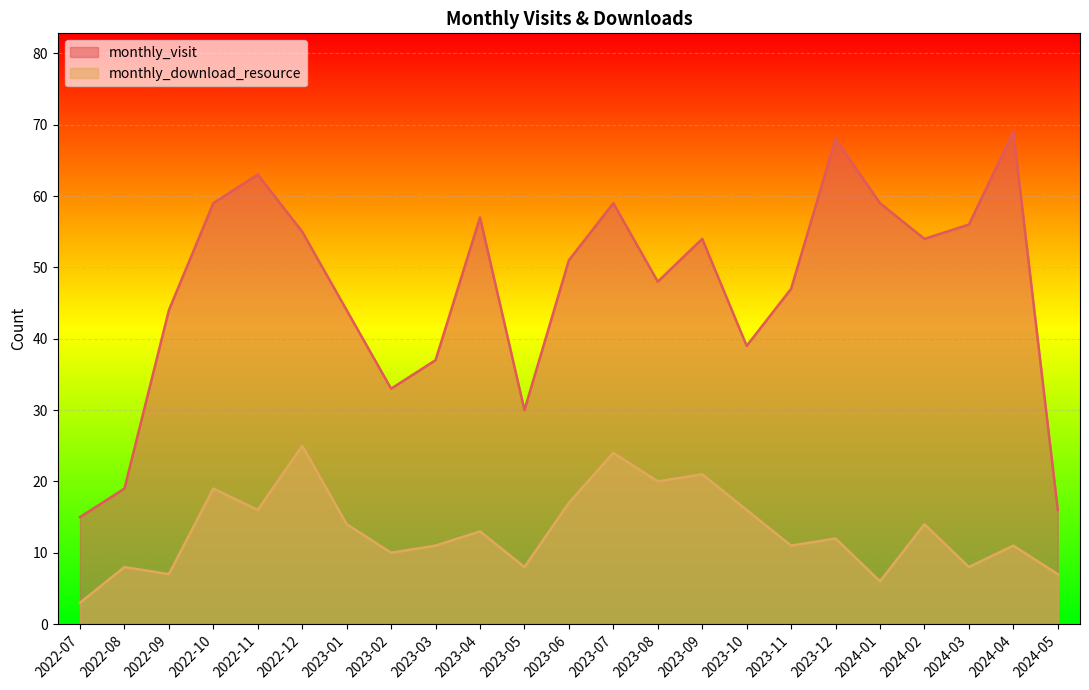

What is the value of the monthly_download_resource point at the 11th from the left?

8